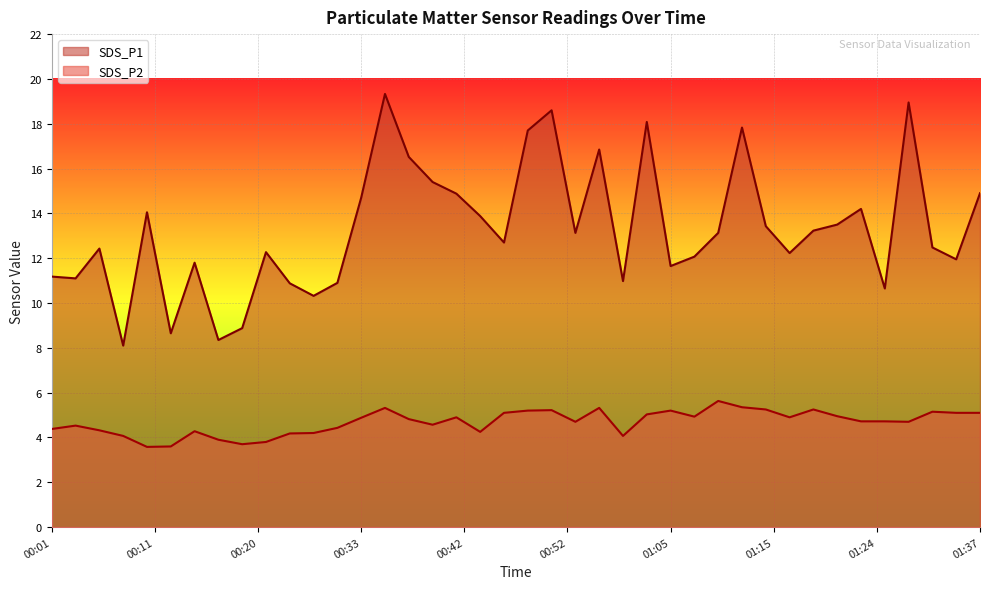

List the series in order of their overall mean, lowest first.

SDS_P2, SDS_P1